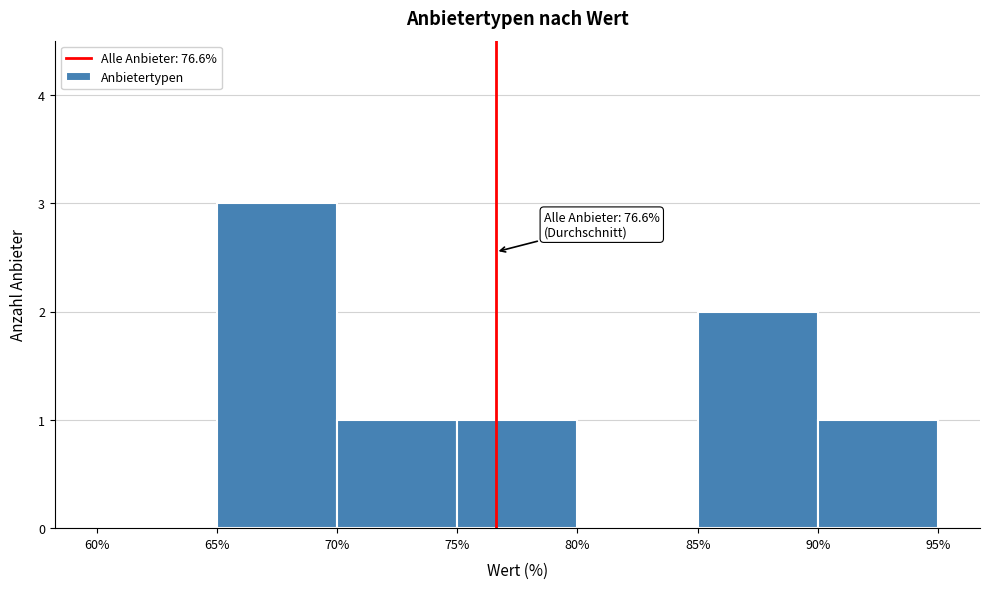

Which range on the x-axis has the tallest bar?

65% to 70%